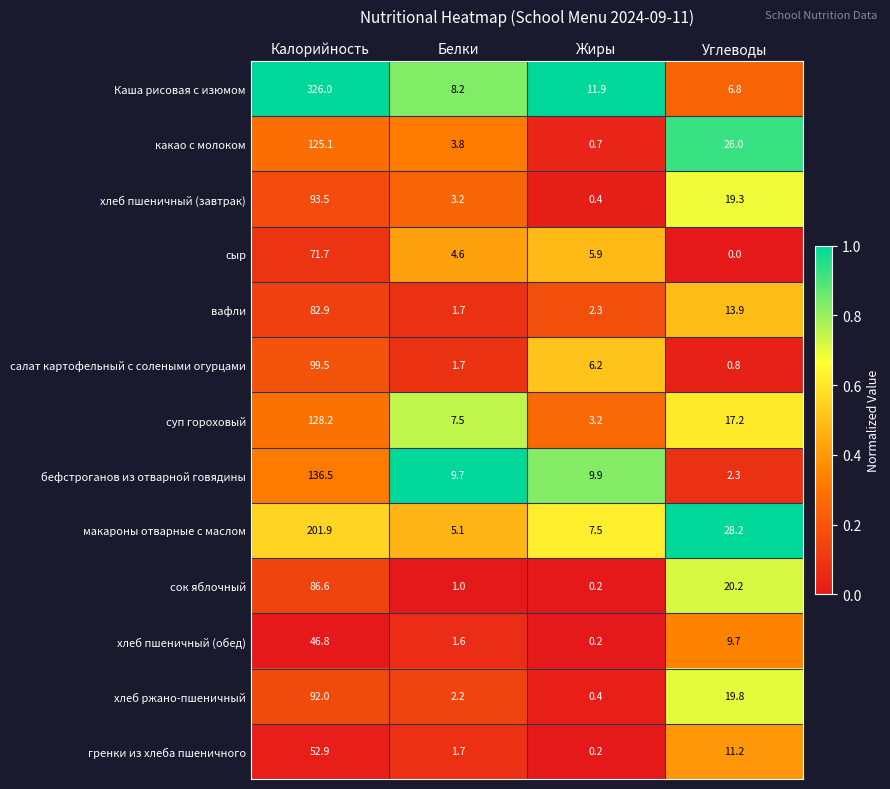

What is the difference between the highest and lowest values at Жиры?

11.7